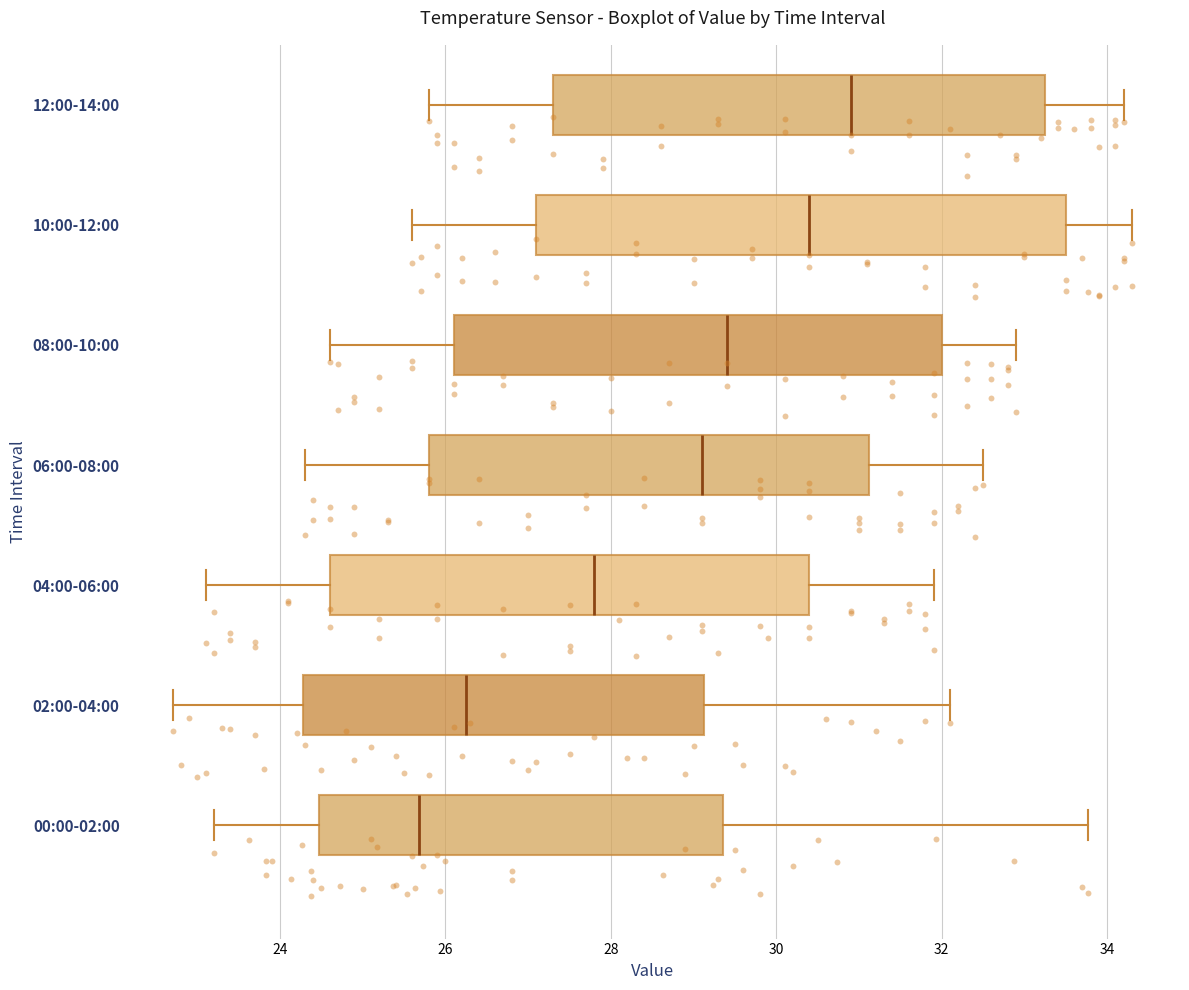

Which box's median line is the furthest to the right?

12:00-14:00